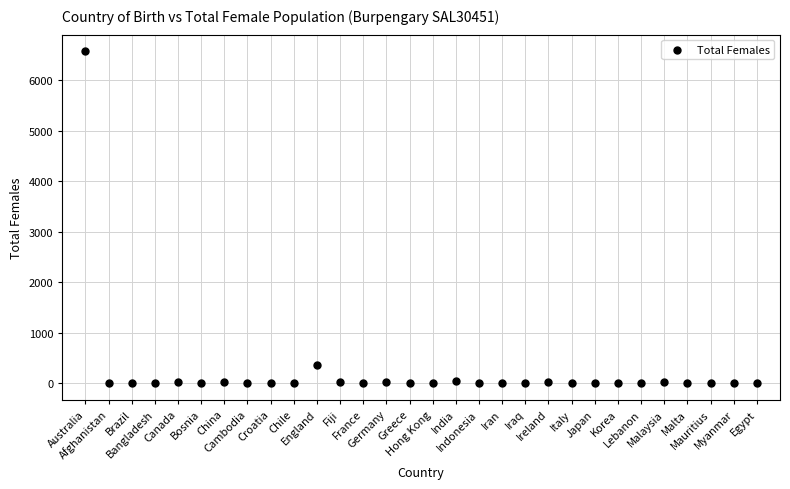

What Y value in the scatter plot is closest to 3287?

350